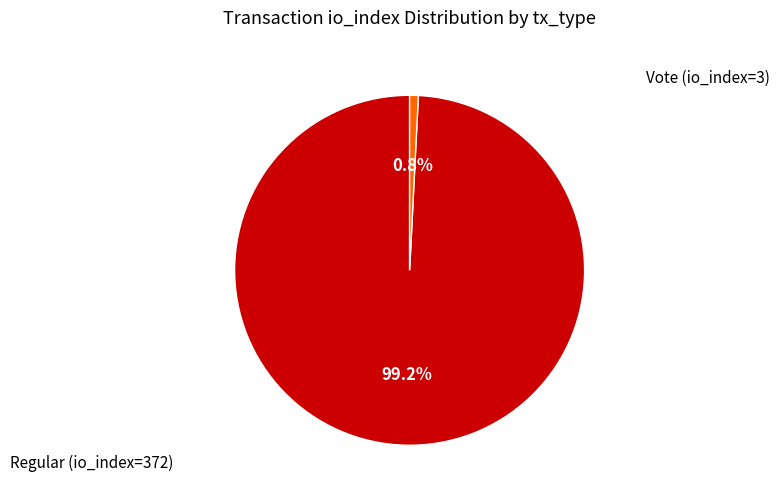

To the nearest percent, what is the average slice percentage?

50%